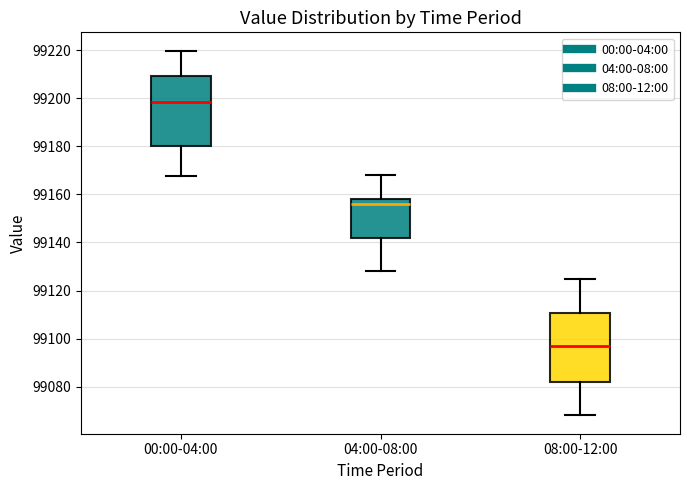

Reading left to right, read every box against the y-axis: the position of its median line, the range the box covers, and the ends of its whiskers. The values are not printed on the chart, so give them approximately, as read against the axis.

00:00-04:00: median 99198, box 99180 to 99210, whiskers 99168 to 99220
04:00-08:00: median 99156, box 99142 to 99158, whiskers 99128 to 99168
08:00-12:00: median 99096, box 99082 to 99110, whiskers 99068 to 99126